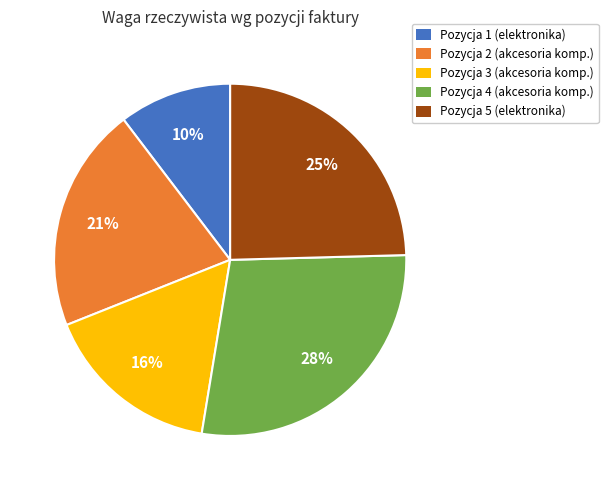

Rank the categories by value from highest to lowest.

Pozycja 4 (akcesoria komp.), Pozycja 5 (elektronika), Pozycja 2 (akcesoria komp.), Pozycja 3 (akcesoria komp.), Pozycja 1 (elektronika)